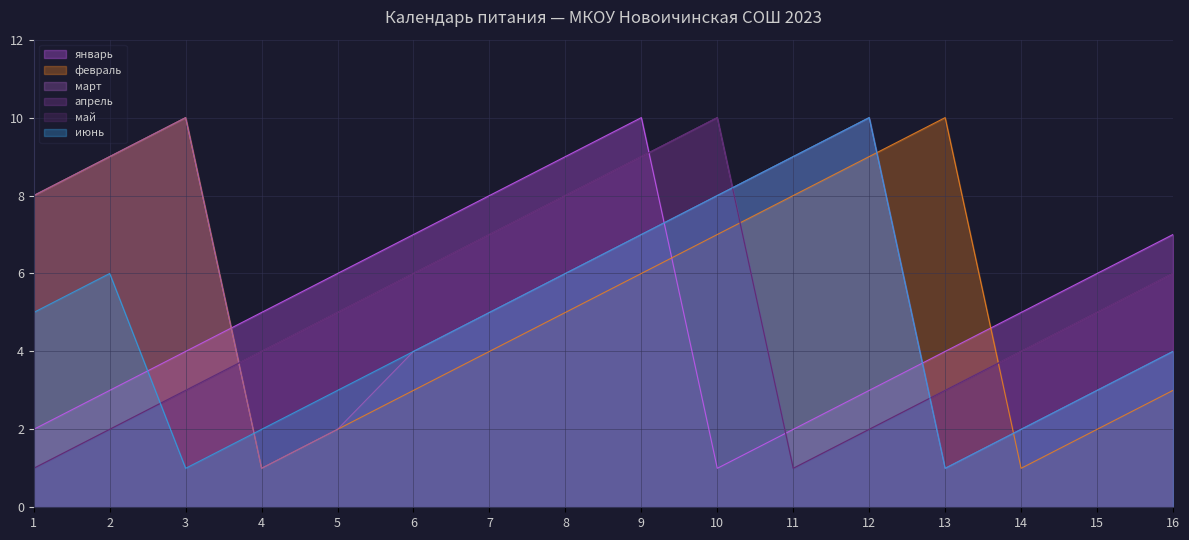

Which has a higher value, 16 or 5?

16